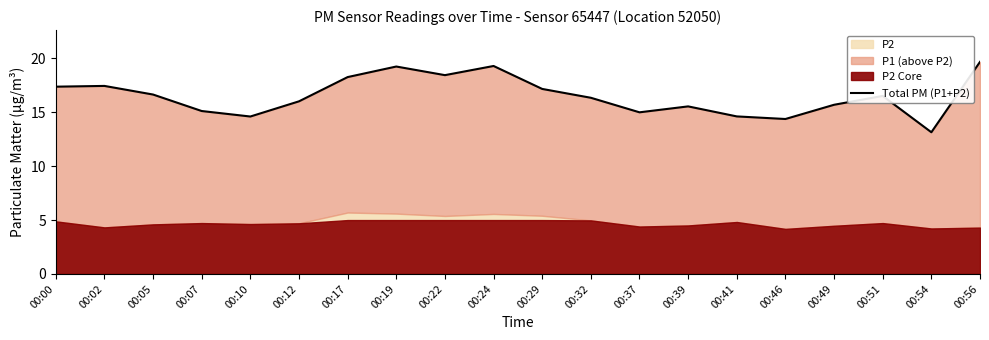

The chart shows a value of 16.5 at 00:51. True or false?

True